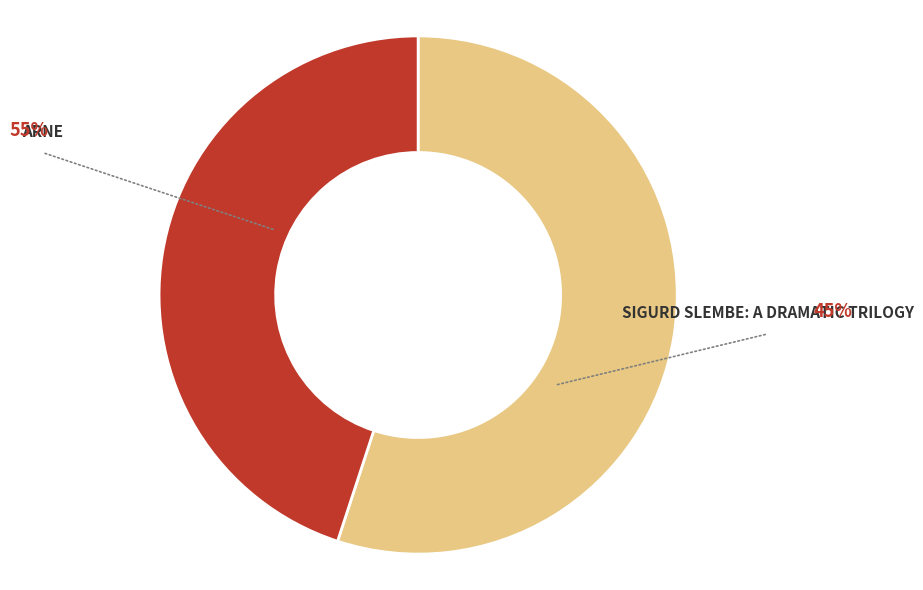

Is there a majority slice in this chart?

Yes